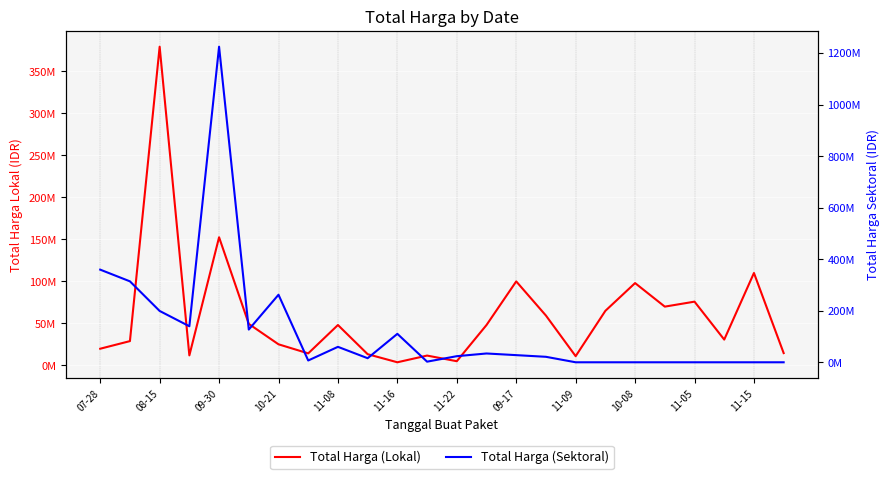

In Total Harga (Sektoral), how many points are lower than both neighbors (excluding endpoints)?

5